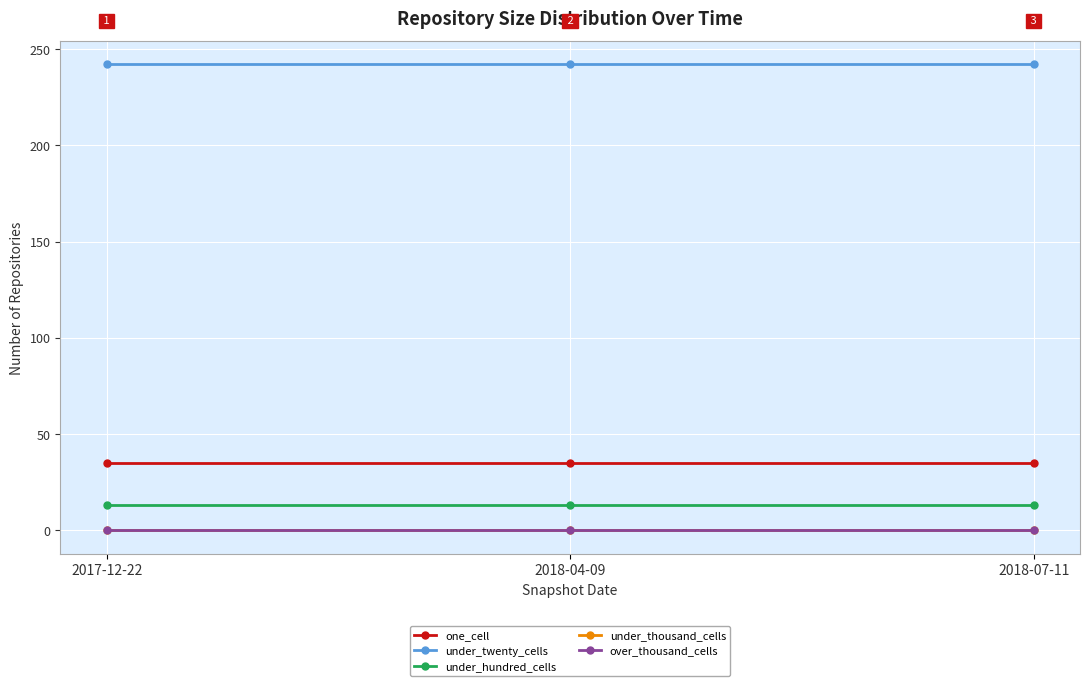

How many lines are shown in the chart?

5